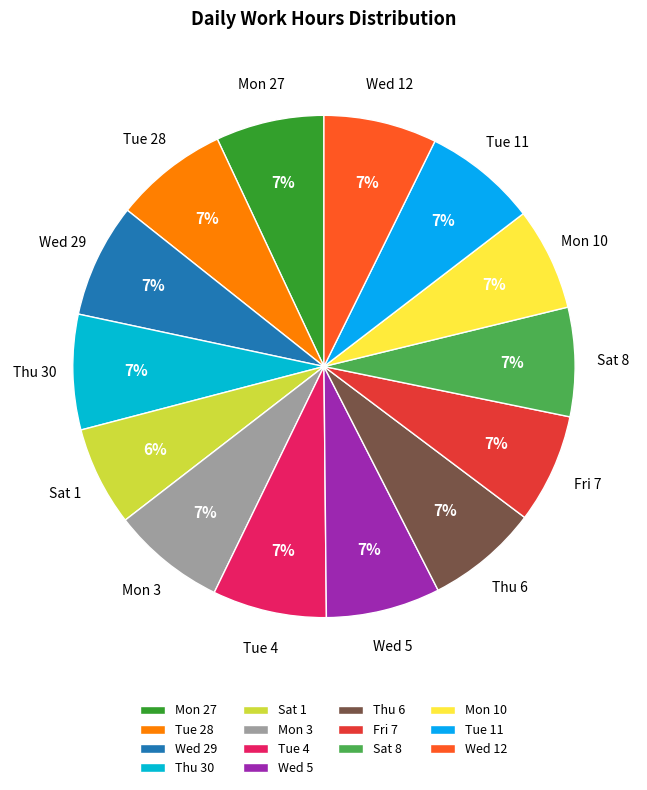

Combined, do Sat 1 and Mon 3 account for over 50%?

No